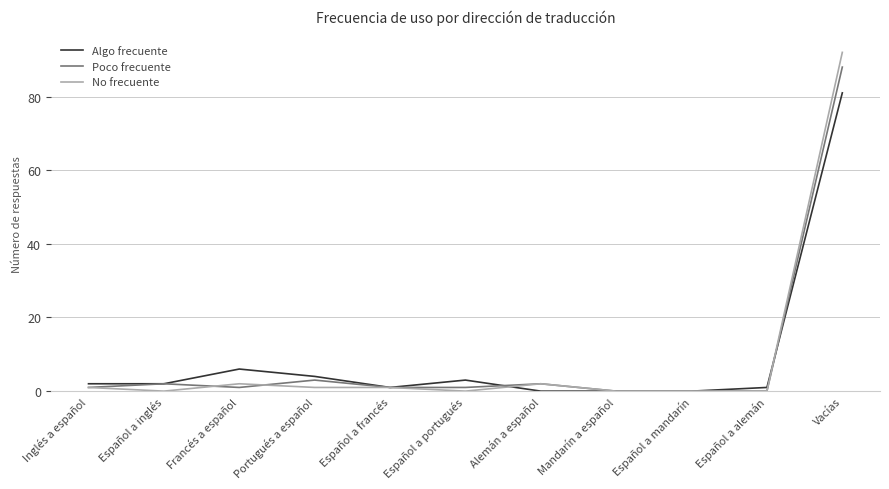

What is the difference between the maximum and minimum values in the Algo frecuente series?

81